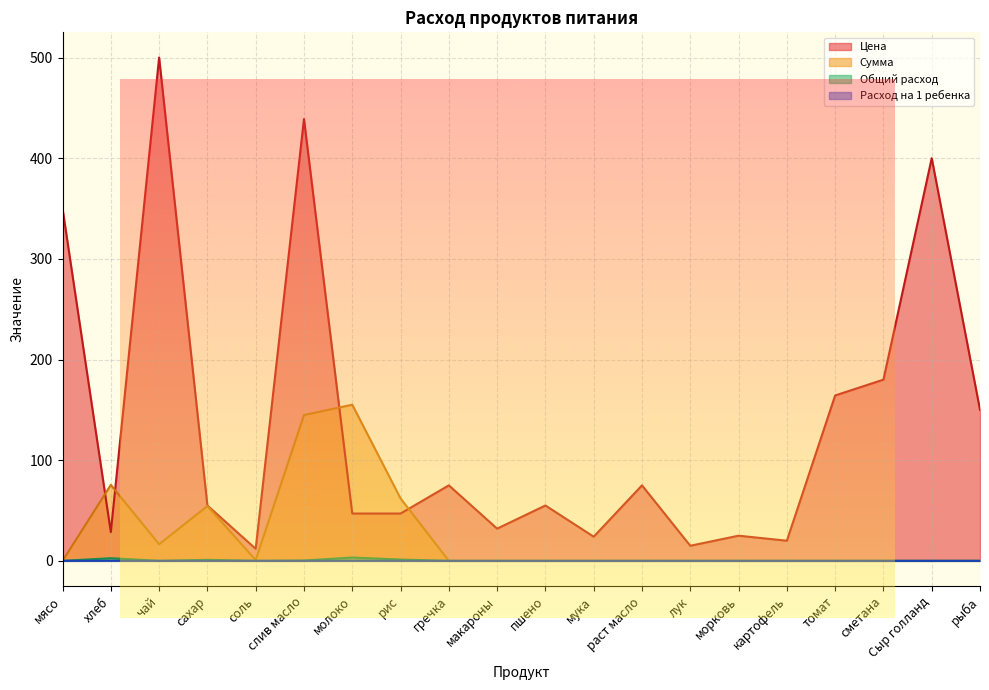

What position from the right is слив масло?

15